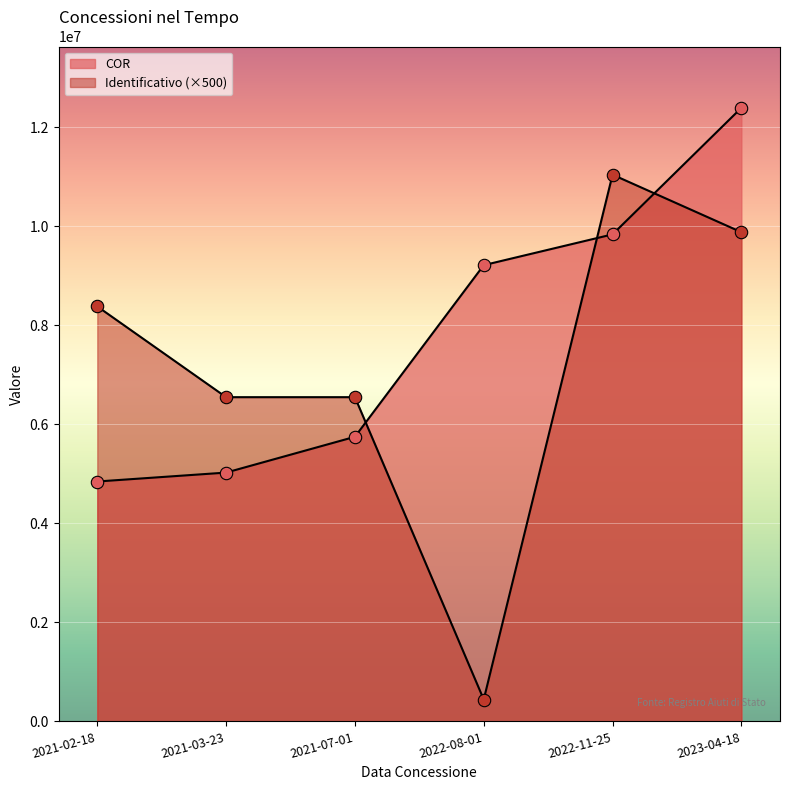

Which series reaches the maximum Y coordinate?

COR